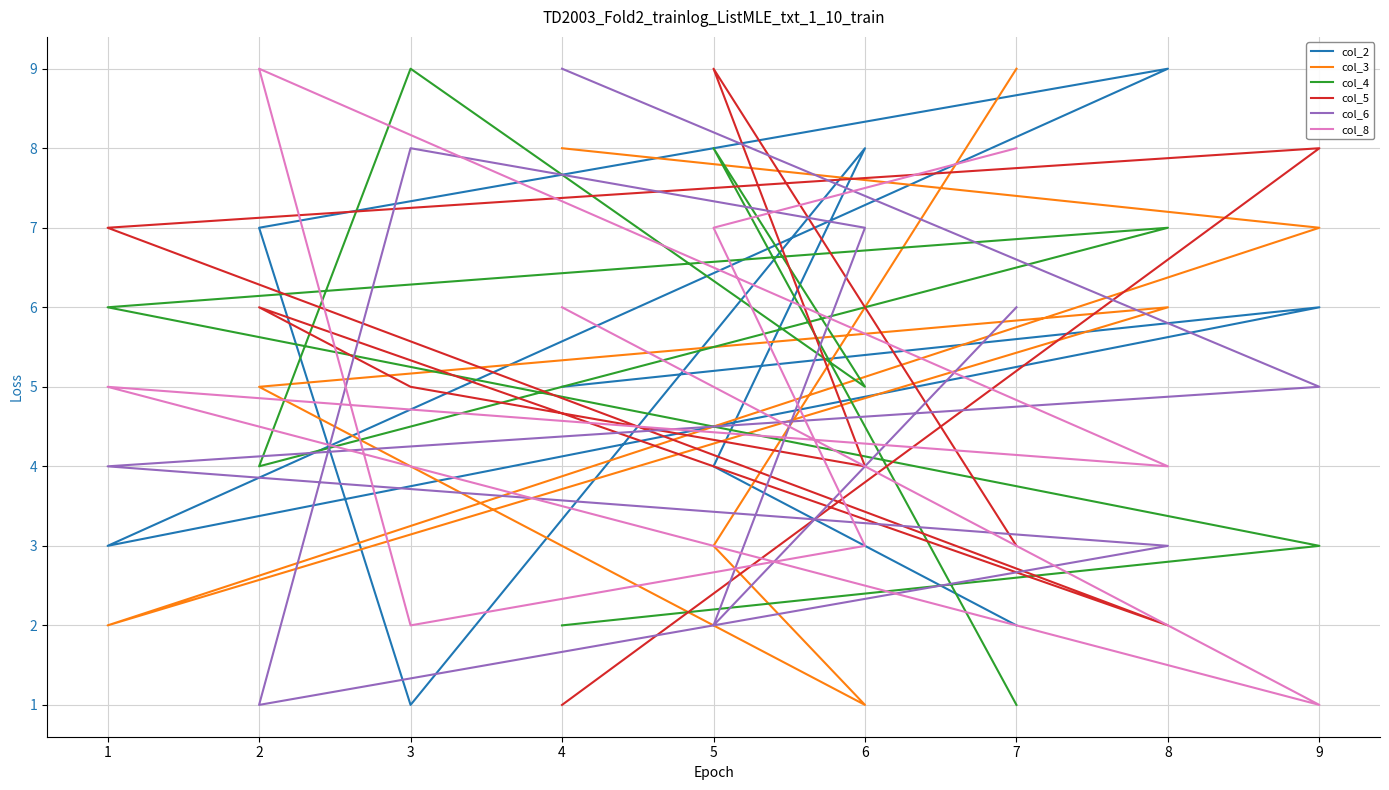

Rank the series by their maximum value, from lowest to highest.

col_2, col_3, col_4, col_5, col_6, col_8